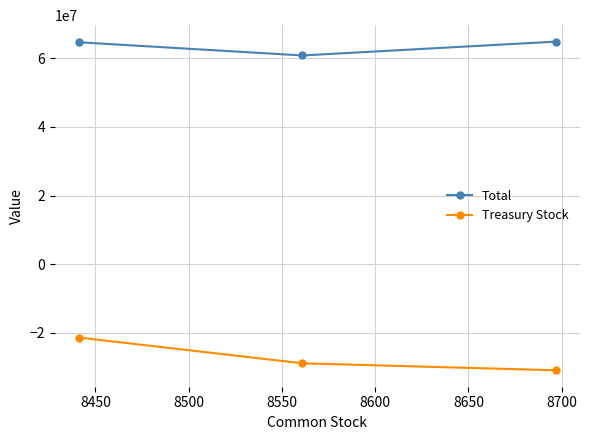

What is the value of the Treasury Stock point at the 1st from the left?

-21324752